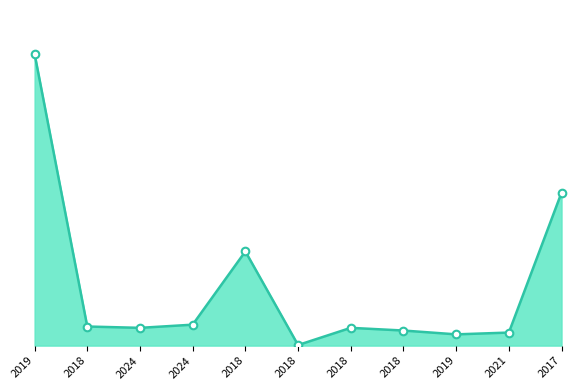

Approximately how many times larger is the value at 2018 compared to 2018?

0.2